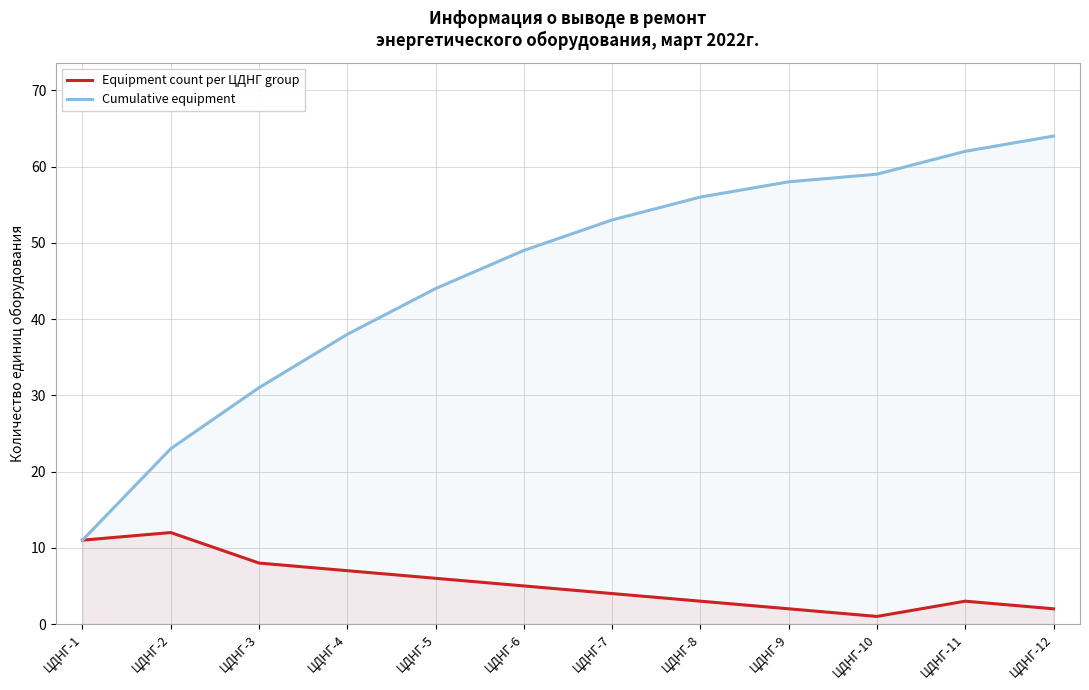

Reading left to right, extract all data points from this chart.

Equipment count per ЦДНГ group: ЦДНГ-1=11	ЦДНГ-2=12	ЦДНГ-3=8	ЦДНГ-4=7	ЦДНГ-5=6	ЦДНГ-6=5	ЦДНГ-7=4	ЦДНГ-8=3	ЦДНГ-9=2	ЦДНГ-10=1	ЦДНГ-11=3	ЦДНГ-12=2
Cumulative equipment: ЦДНГ-1=11	ЦДНГ-2=23	ЦДНГ-3=31	ЦДНГ-4=38	ЦДНГ-5=44	ЦДНГ-6=49	ЦДНГ-7=53	ЦДНГ-8=56	ЦДНГ-9=58	ЦДНГ-10=59	ЦДНГ-11=62	ЦДНГ-12=64